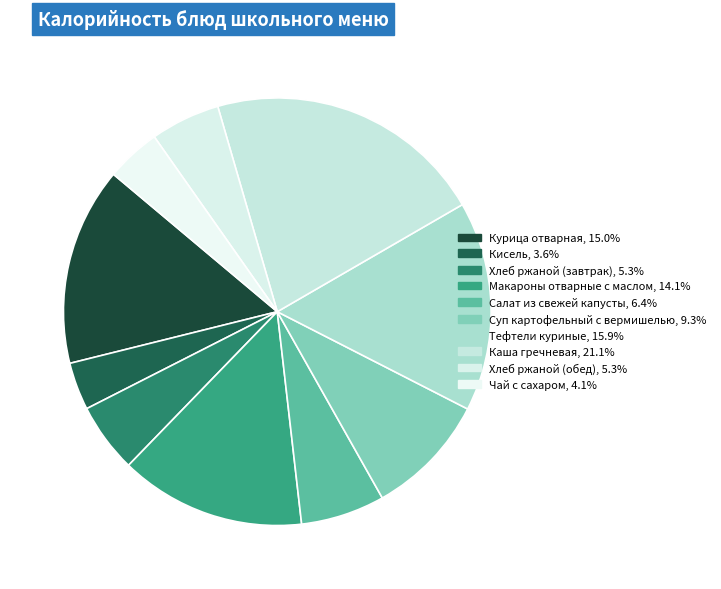

Count the number of slices in the pie.

10